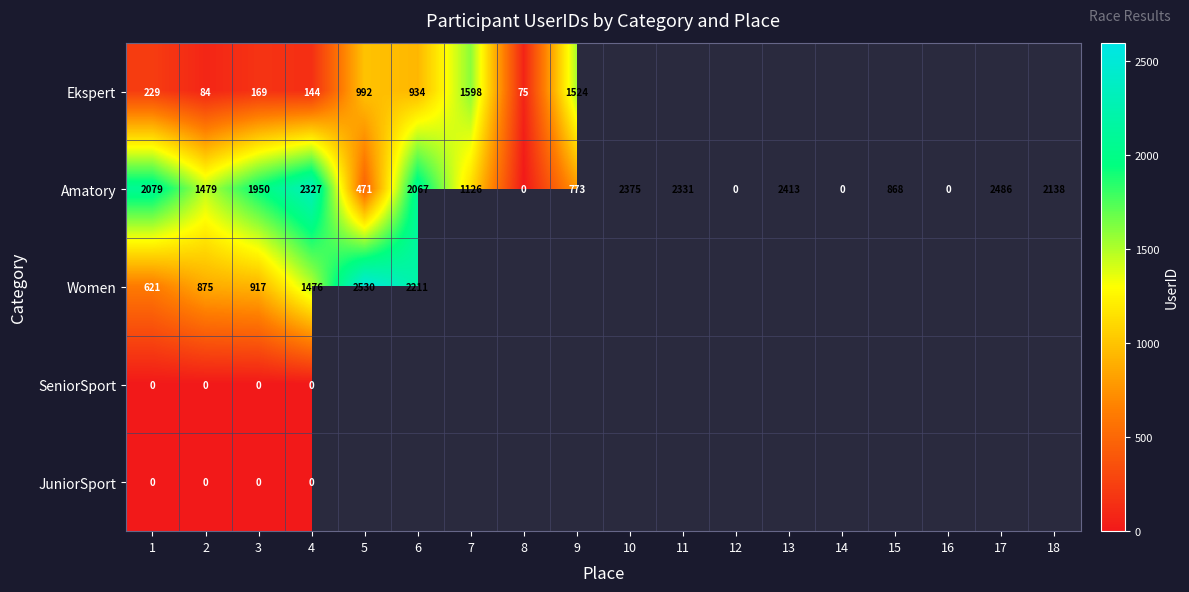

What is the total value across all series at 4?

3947